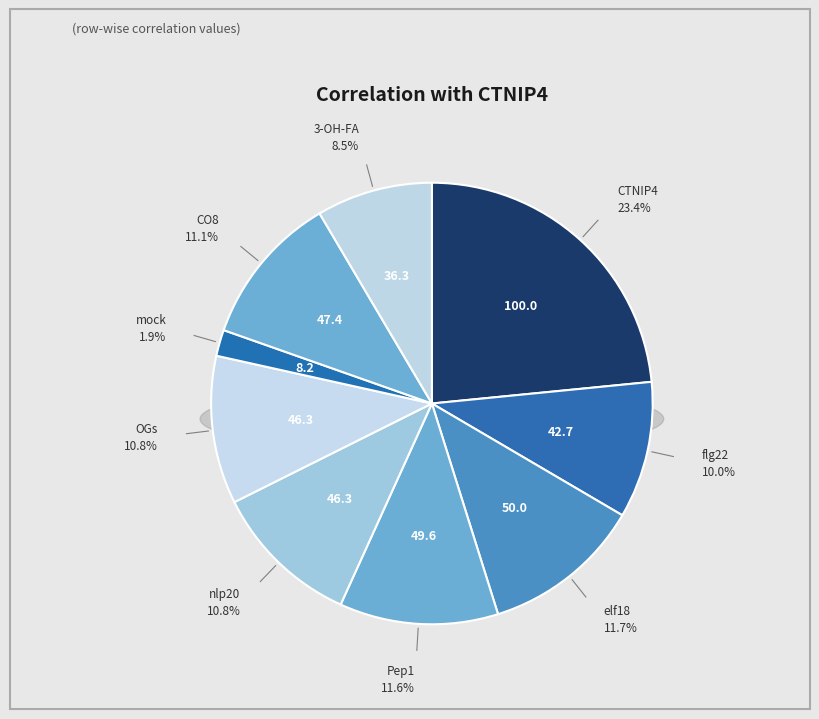

What is the total percentage of 3-OH-FA and Pep1?

20.1%